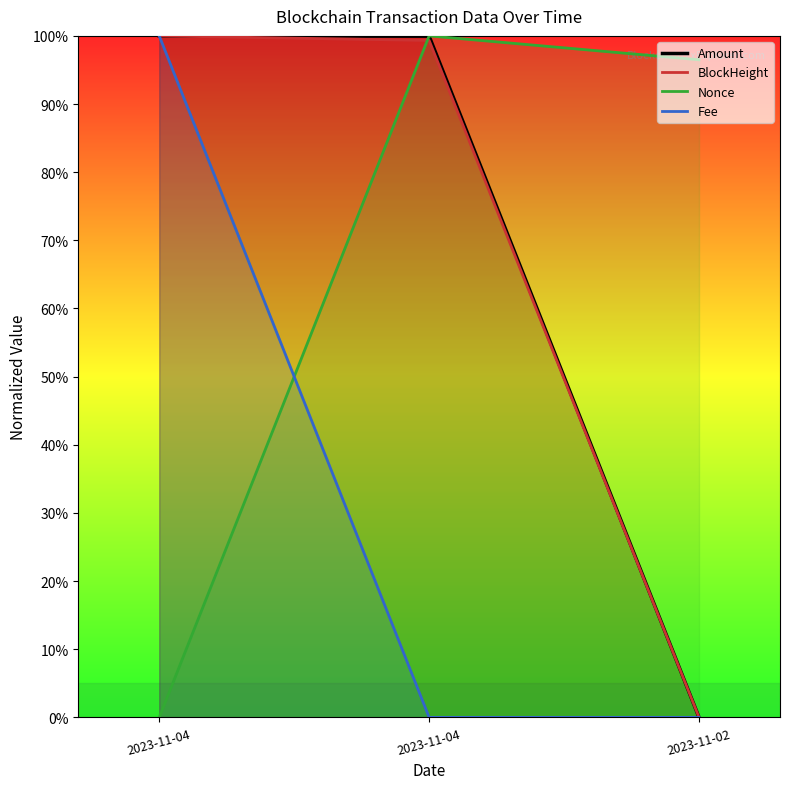

At which category does the chart reach its minimum across all series?

2023-11-02